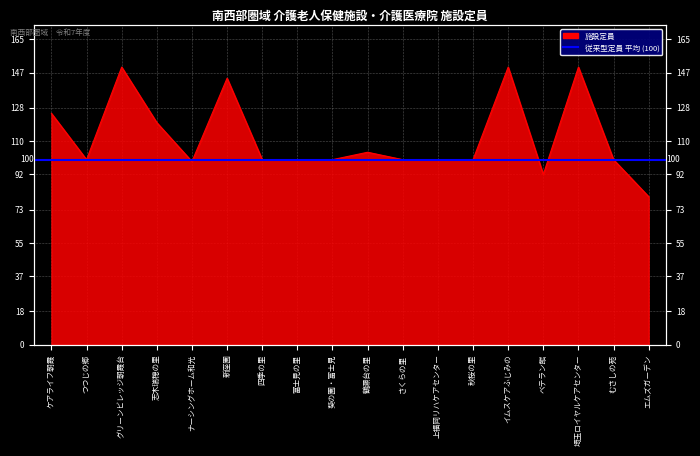

What is the sum of all values?

2014